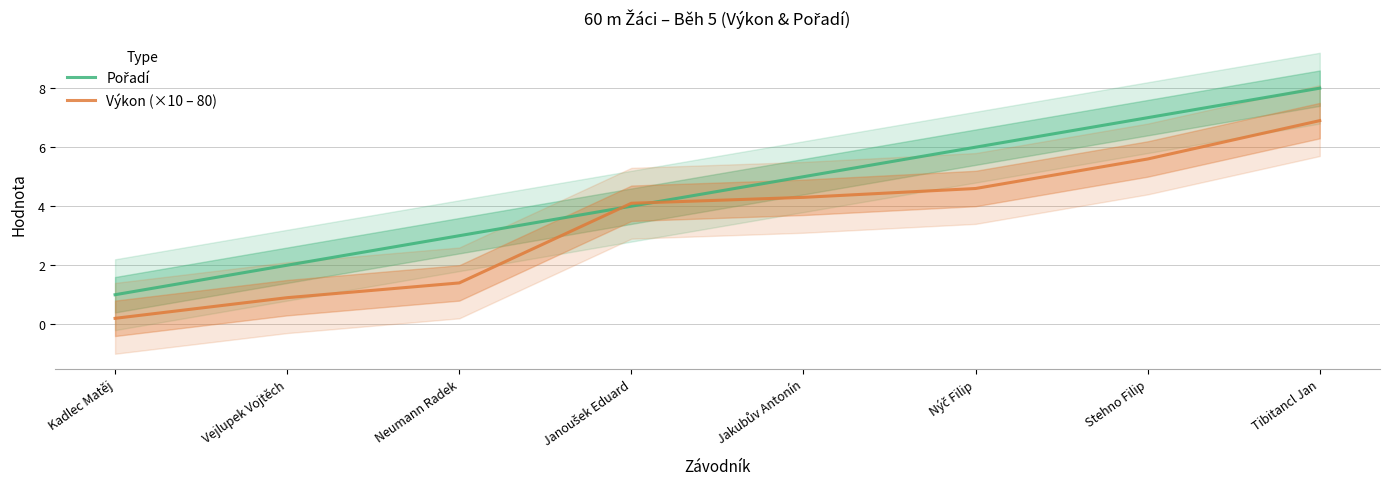

What is the minimum value shown in the chart?

0.2